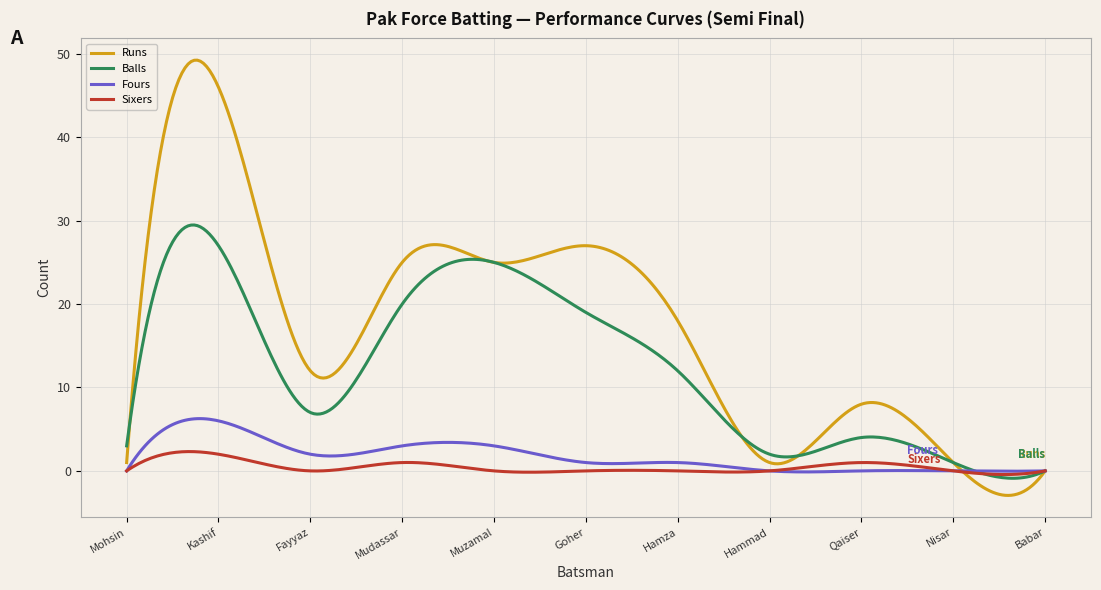

List the series in order of their peak value, lowest first.

Sixers, Fours, Balls, Runs